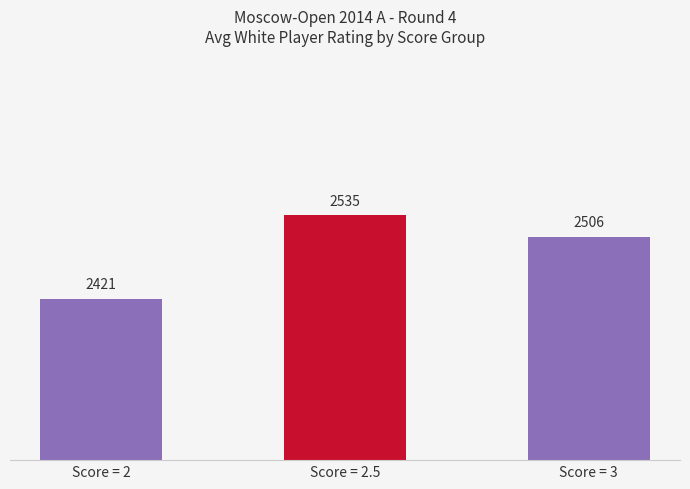

Reading right to left, what are all the values shown in this chart?

Score = 3=2506	Score = 2.5=2535	Score = 2=2421